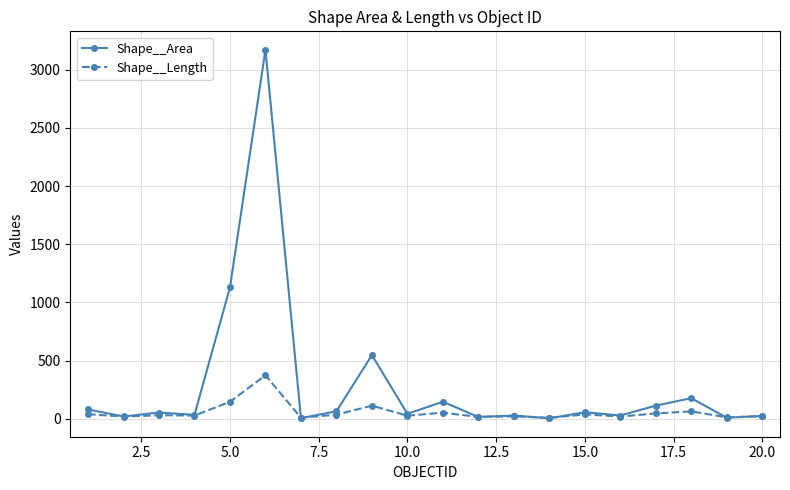

Which series has the widest spread of values?

Shape__Area